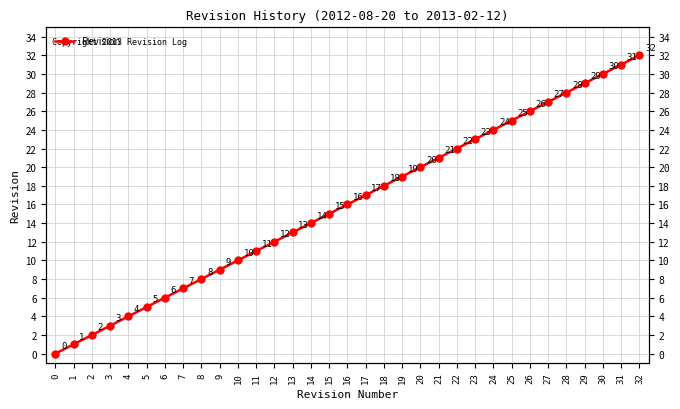

Rank the categories by value from highest to lowest.

32, 31, 30, 29, 28, 27, 26, 25, 24, 23, 22, 21, 20, 19, 18, 17, 16, 15, 14, 13, 12, 11, 10, 9, 8, 7, 6, 5, 4, 3, 2, 1, 0